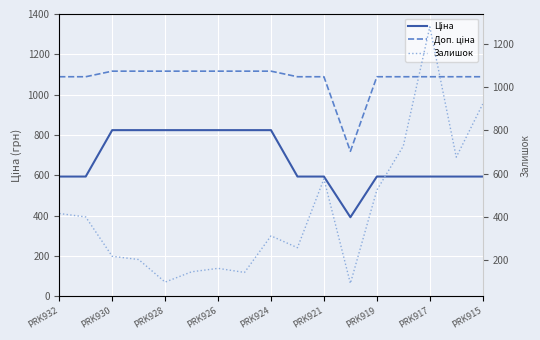

What is the sum of the Ціна values at PRK921 and 9?

1417.7